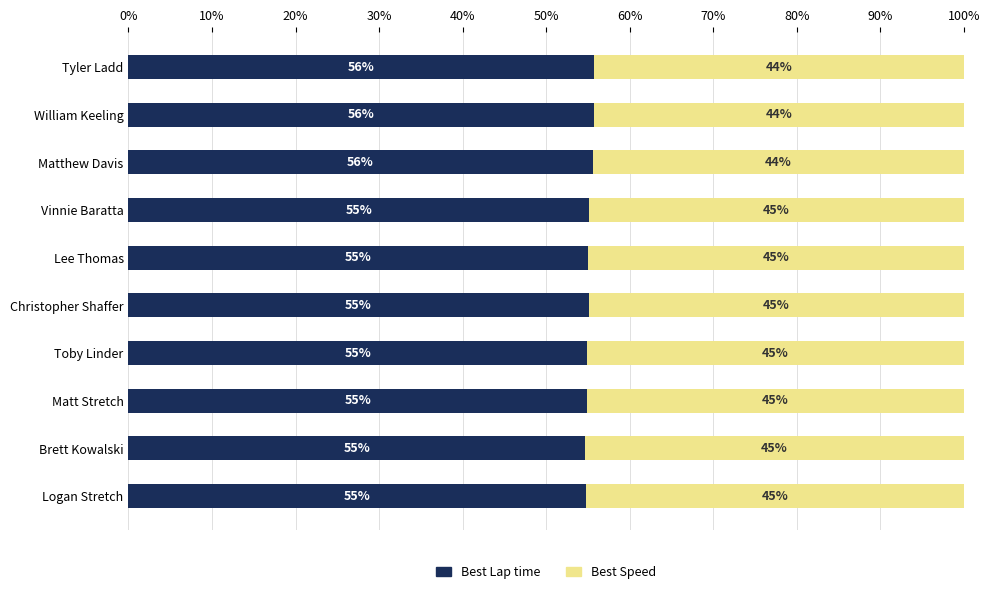

How many categories are shown in the chart?

10